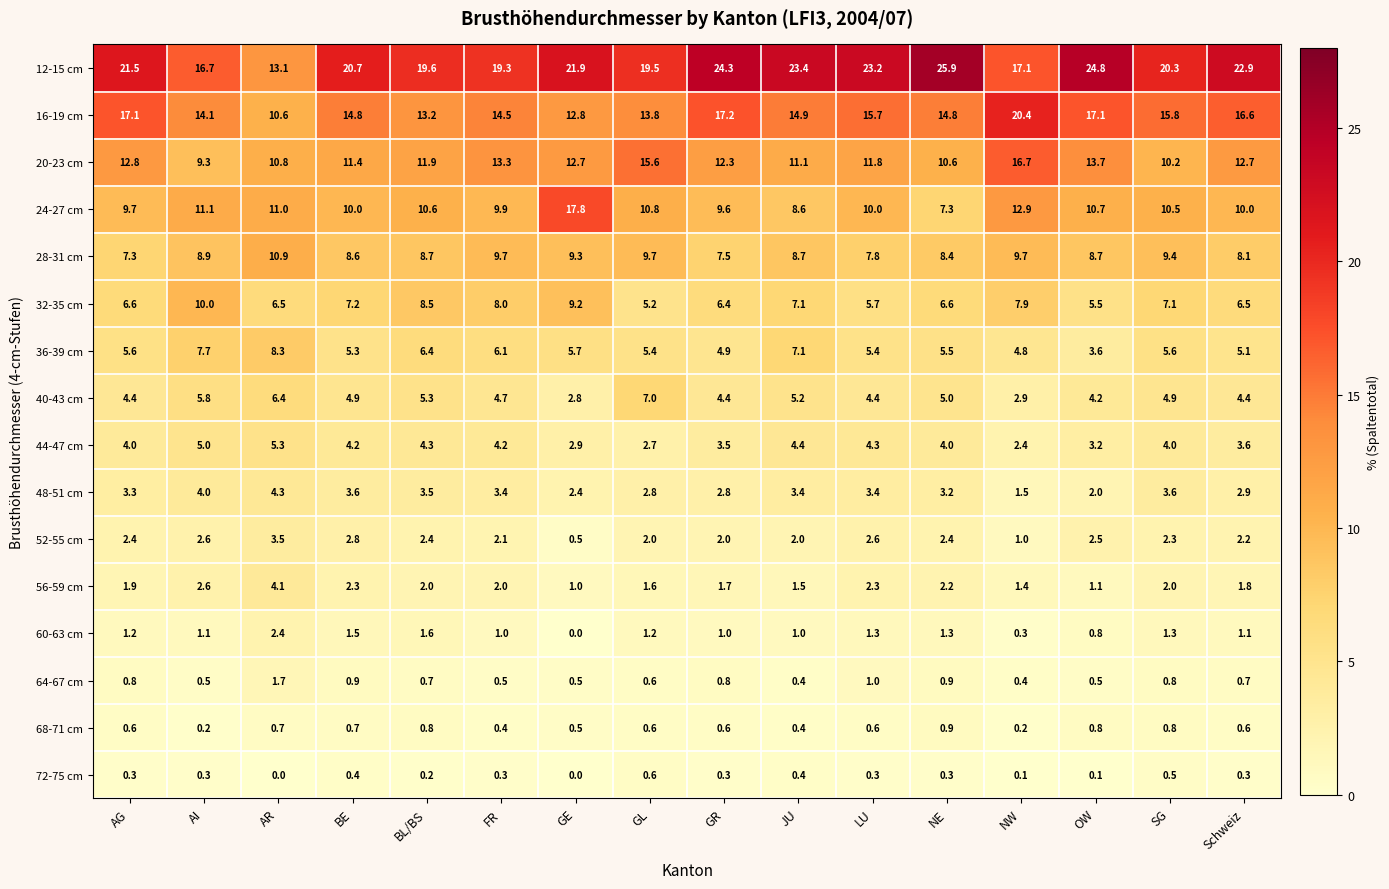

What is the difference between the second highest and second lowest values in the 12-15 cm series?

8.1